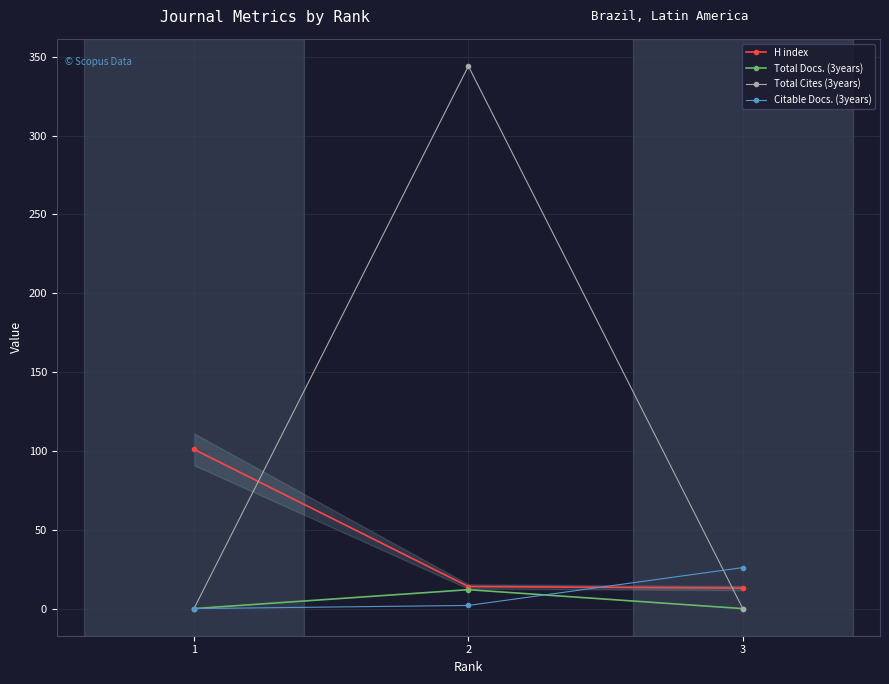

What is the minimum value for H index?

13